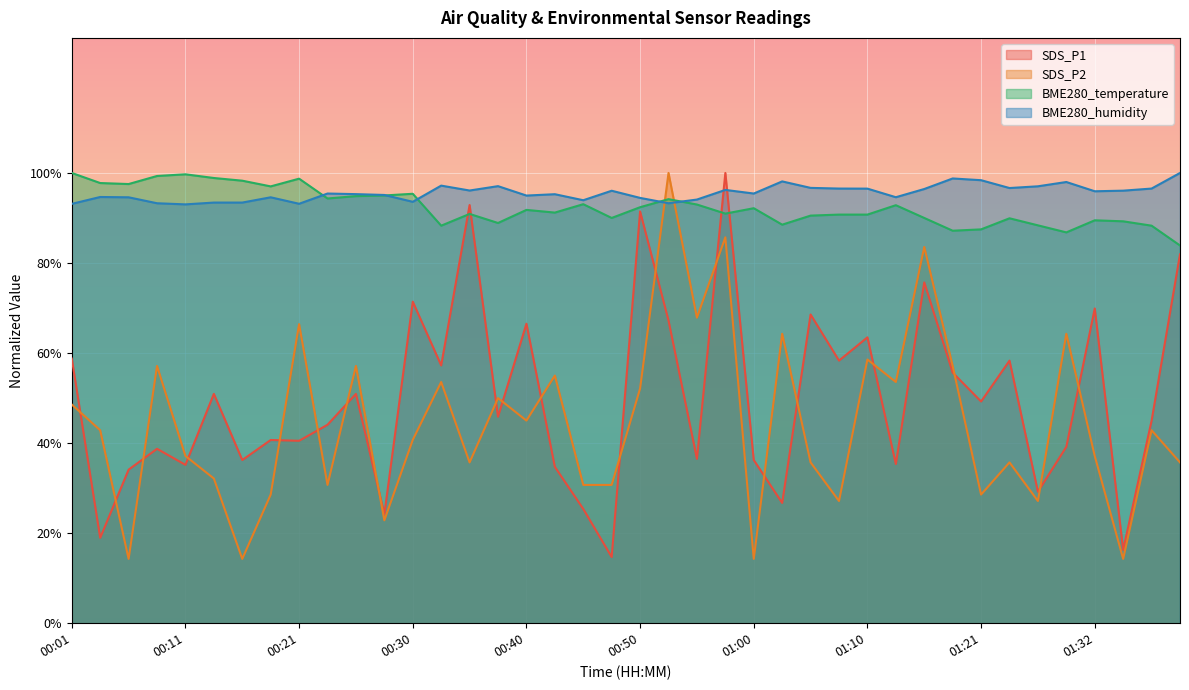

Is the value of BME280_humidity at 00:48 greater than the value of BME280_temperature at 01:13?

Yes